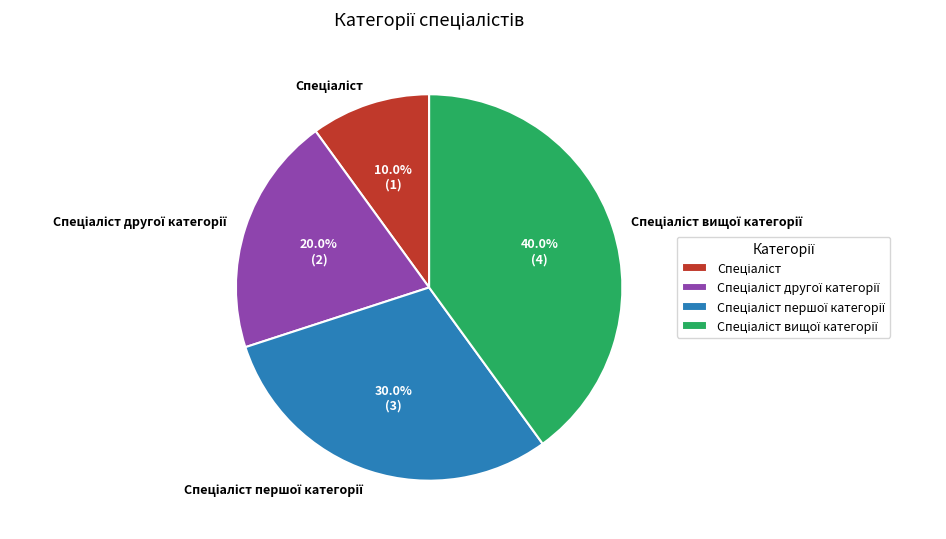

How many slices are in this pie chart?

4